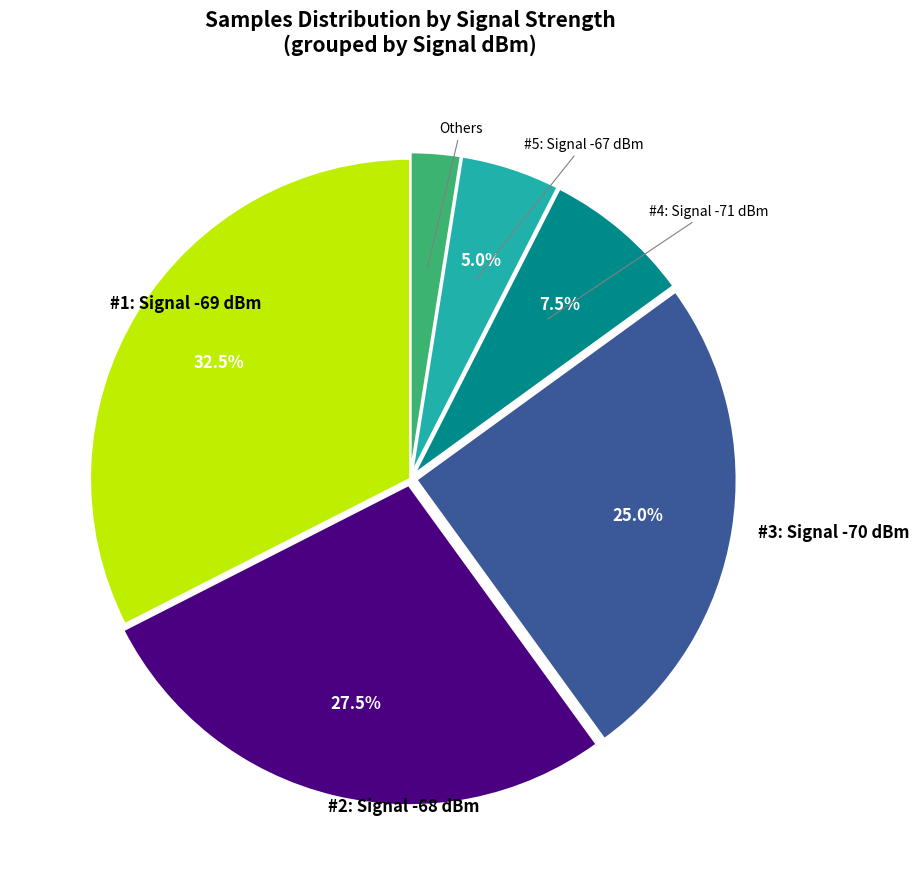

Does any single category account for the majority?

No